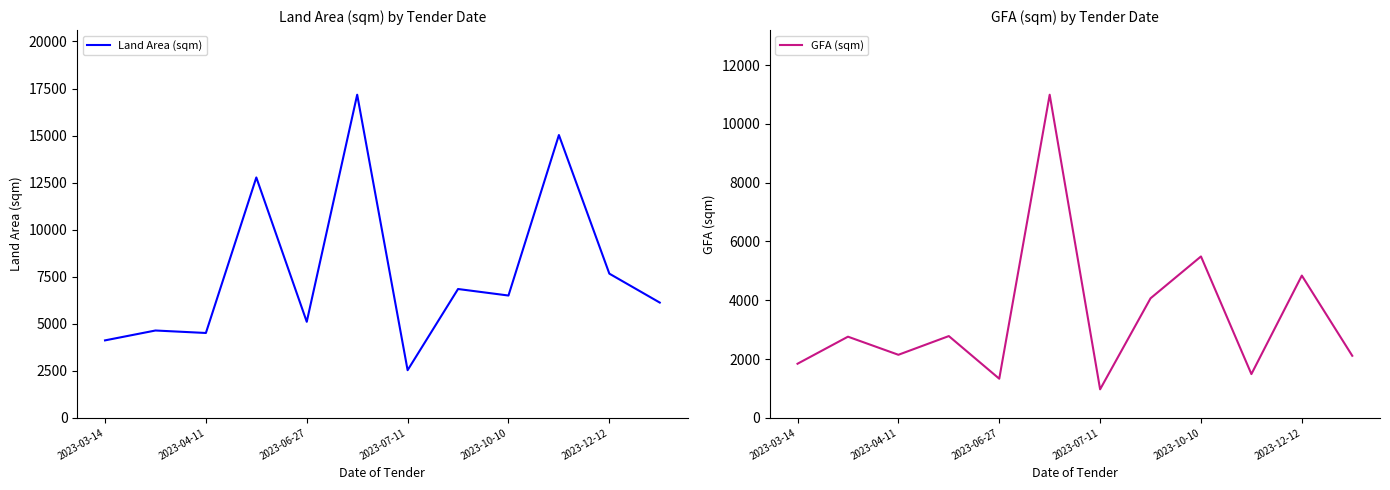

The Land Area (sqm) series shows 1343.4 at 2023-03-14. True or false?

False